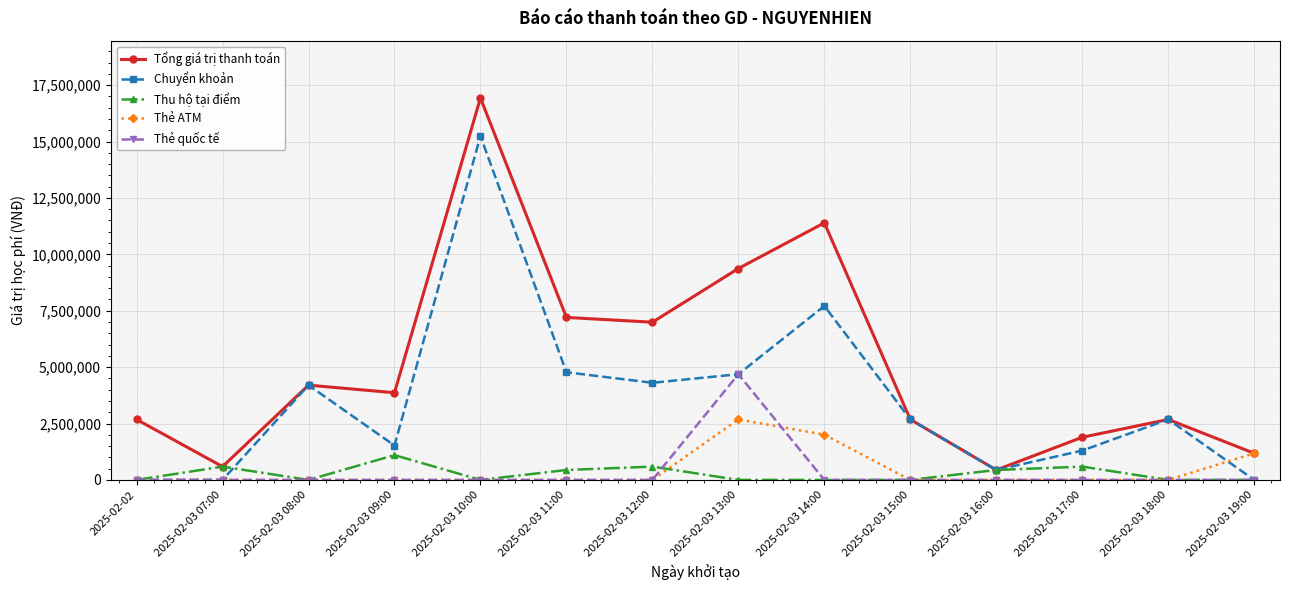

How many data points in Tổng giá trị thanh toán are less than 3864000?

7